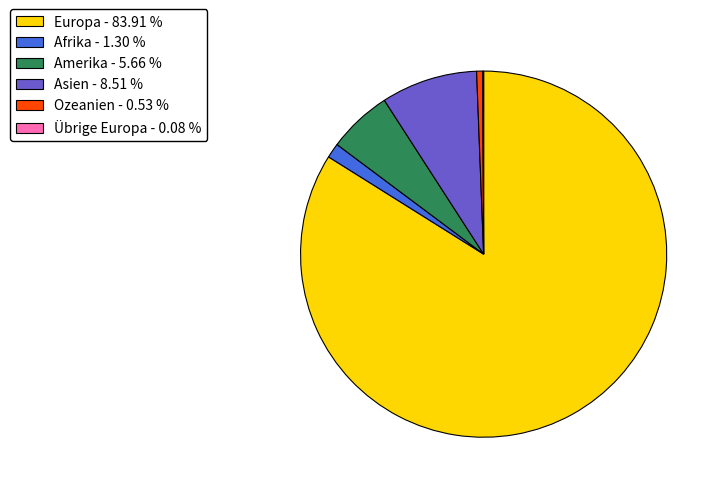

Is there a majority slice in this chart?

Yes